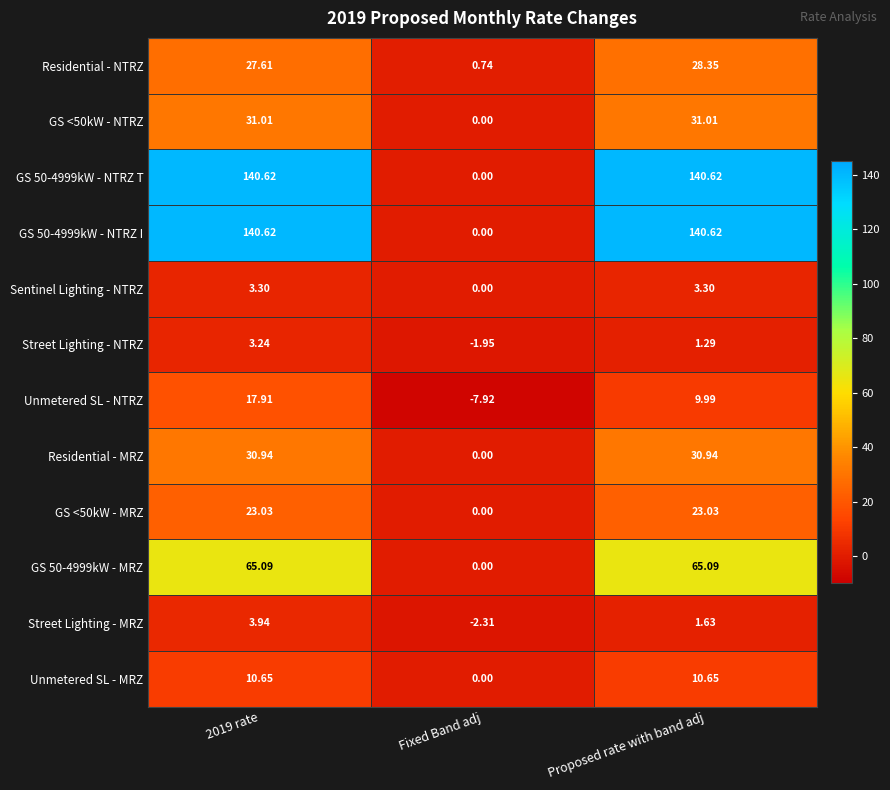

Is the value of Street Lighting - MRZ at 2019 rate greater than the value of Residential - MRZ at Fixed Band adj?

Yes